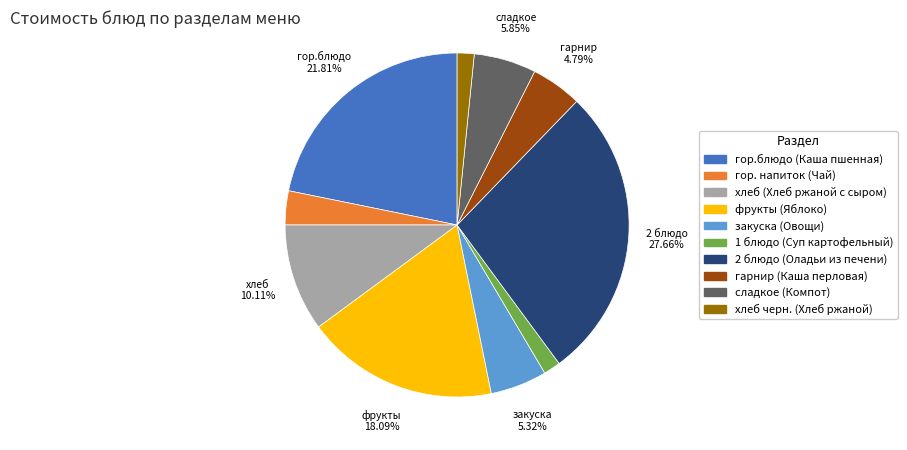

To the nearest percent, what percentage of the pie is гарнир (Каша перловая)?

5%